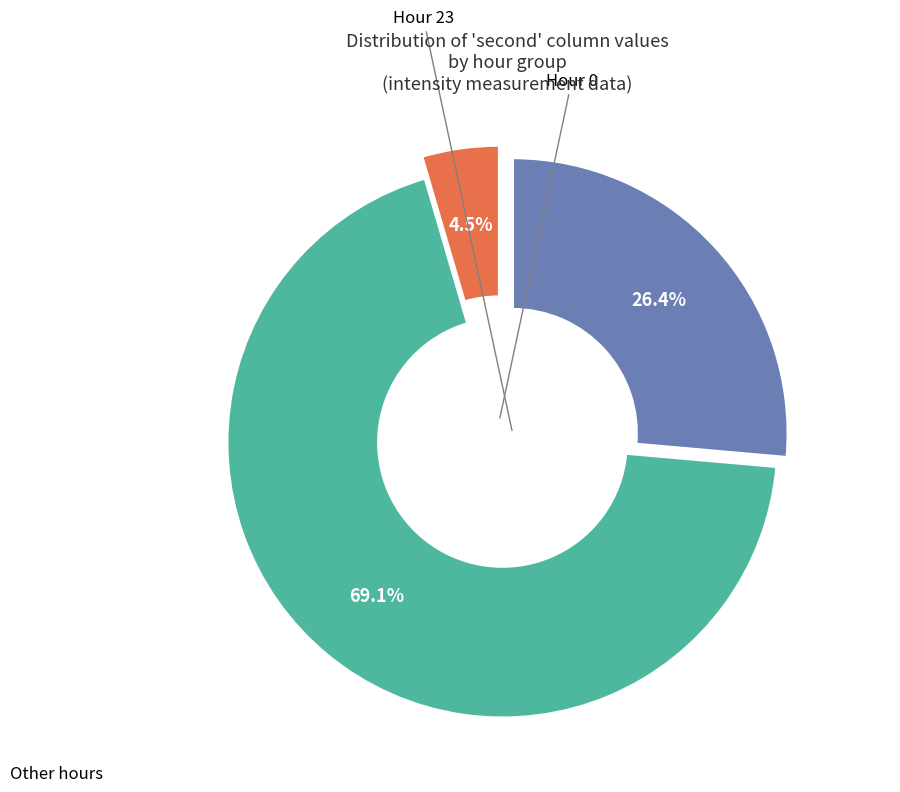

Does 0 represent more than half of the total?

Yes